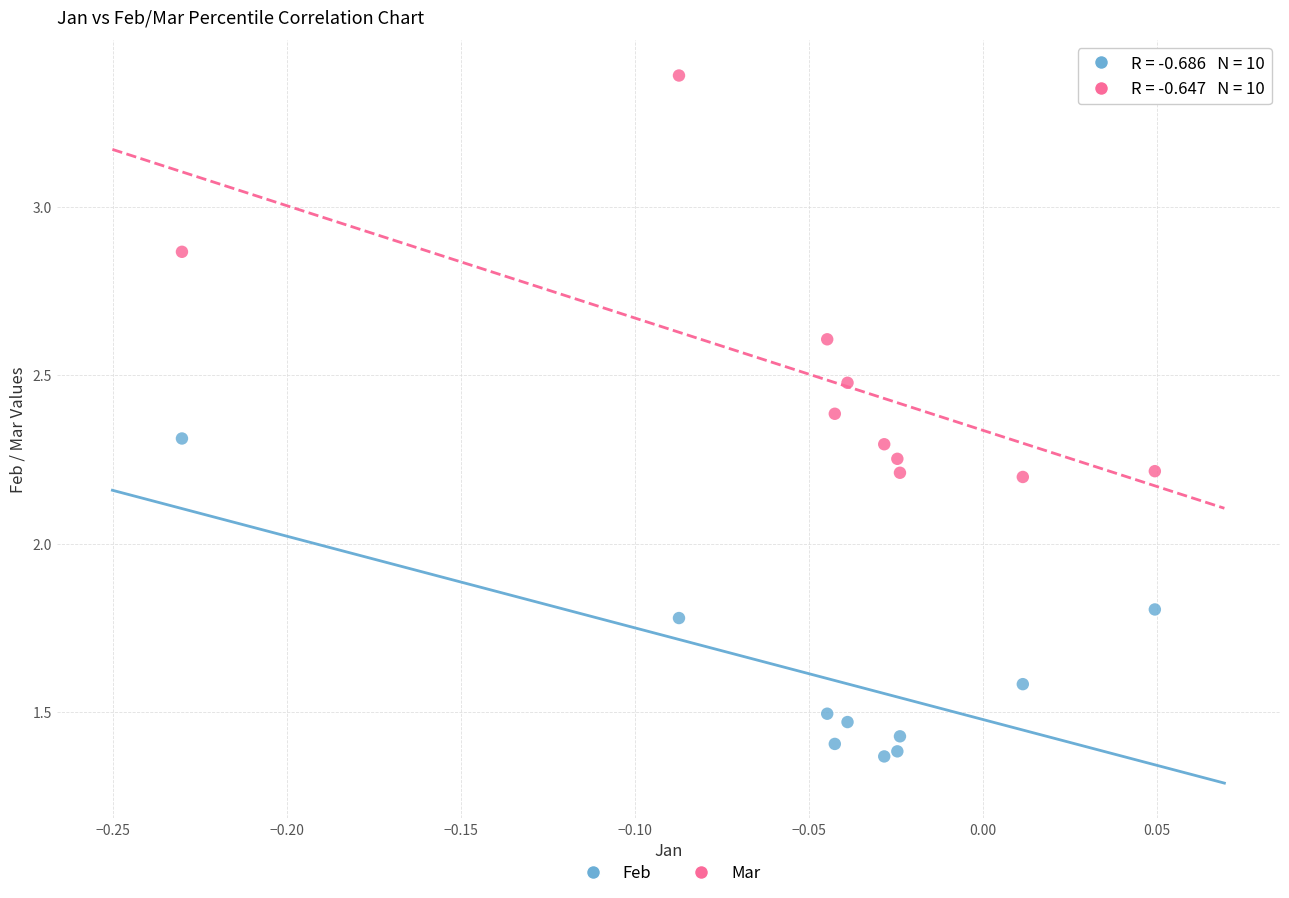

Across all data points, what is the range of X values (max minus min)?

0.3